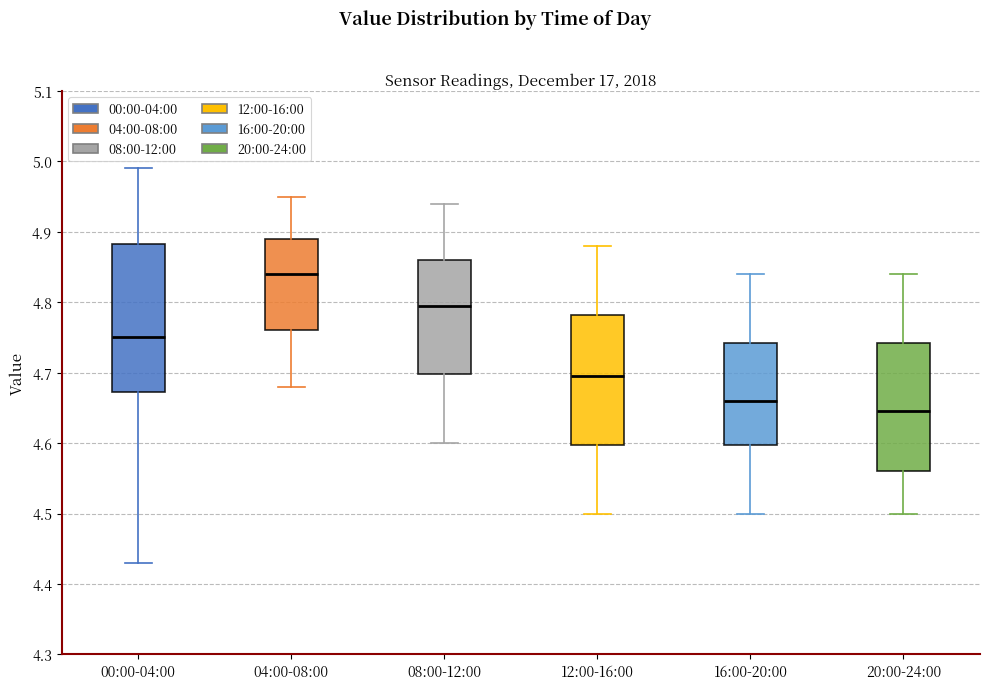

Comparing the boxes themselves (not the whiskers), which one is the tallest?

00:00-04:00